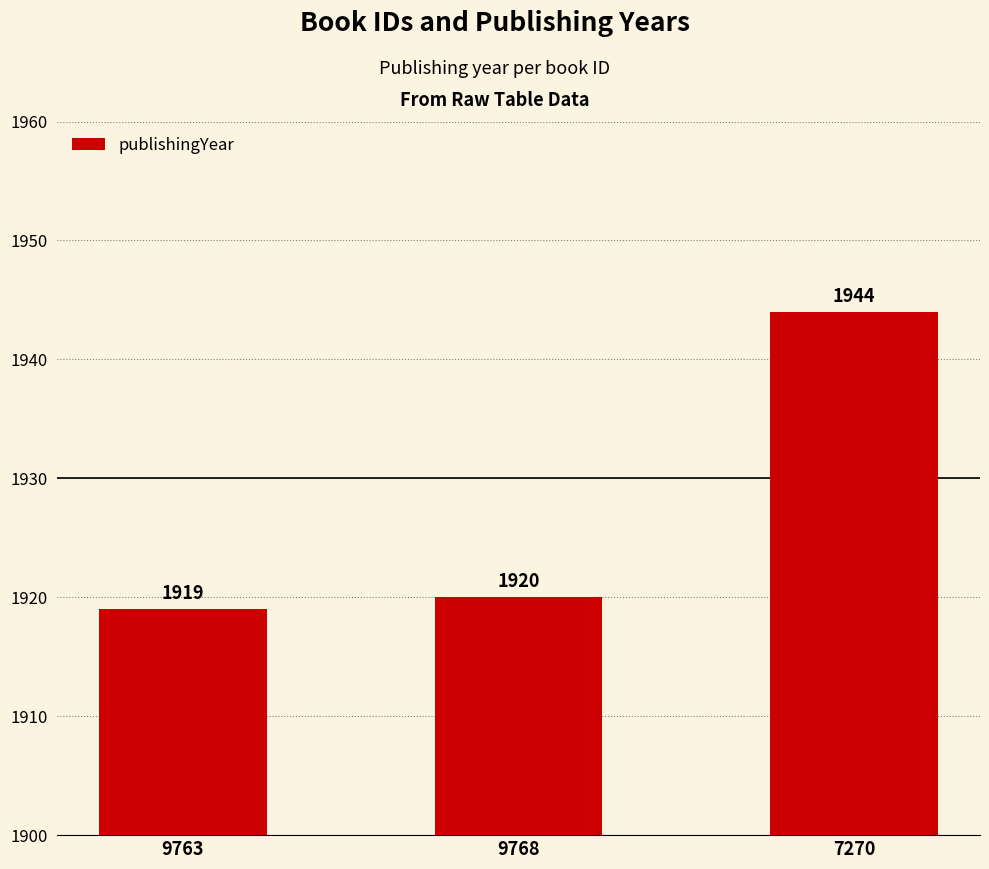

What is the approximate value at 7270, to the nearest 10?

1940